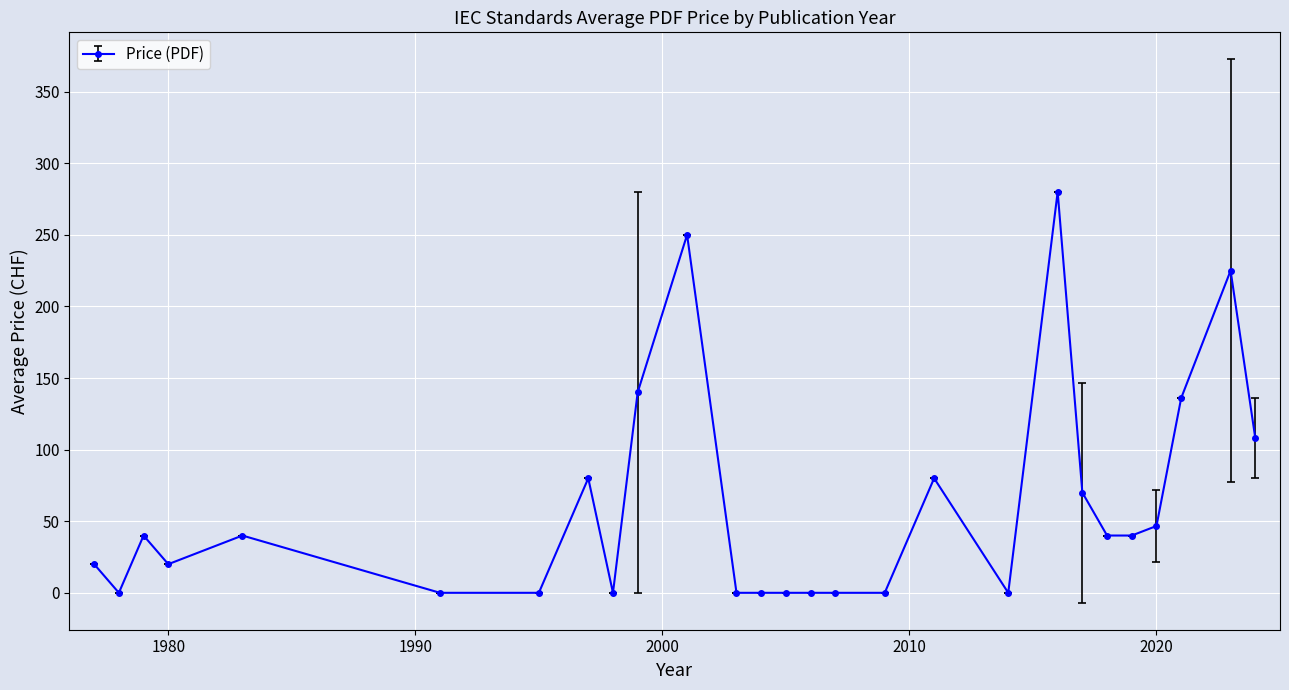

What is the maximum value shown in the chart?

280.0